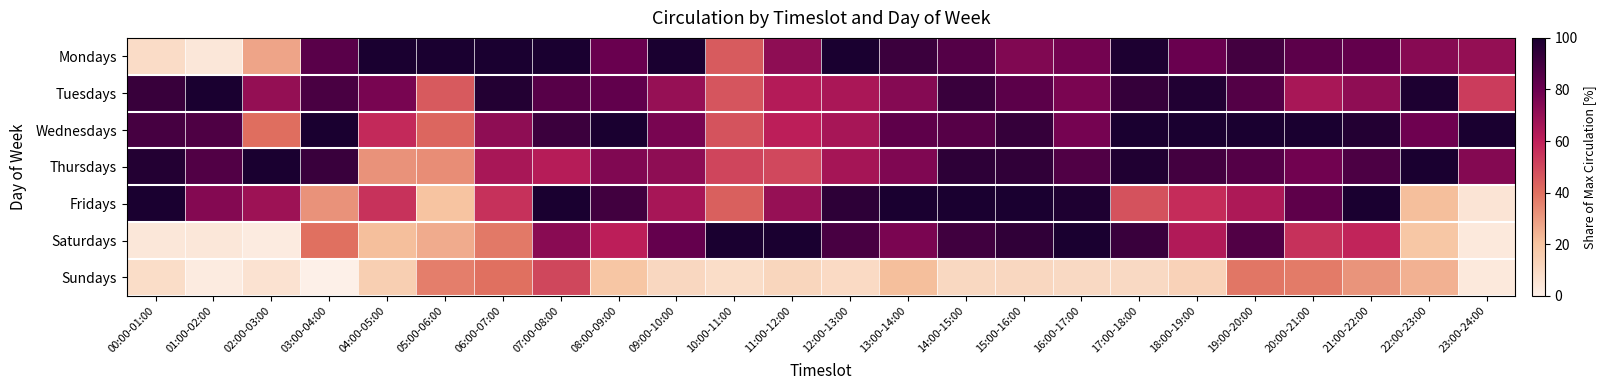

Reading left to right, list all the values displayed in this chart.

Mondays: 00:00-01:00=9.3	01:00-02:00=4.2	02:00-03:00=27.7	03:00-04:00=84.0	04:00-05:00=100.0	05:00-06:00=100.0	06:00-07:00=100.0	07:00-08:00=100.0	08:00-09:00=80.3	09:00-10:00=100.0	10:00-11:00=45.0	11:00-12:00=71.8	12:00-13:00=100.0	13:00-14:00=91.7	14:00-15:00=85.4	15:00-16:00=74.7	16:00-17:00=78.0	17:00-18:00=98.9	18:00-19:00=80.2	19:00-20:00=89.5	20:00-21:00=83.3	21:00-22:00=82.0	22:00-23:00=73.4	23:00-24:00=70.3
Tuesdays: 00:00-01:00=92.4	01:00-02:00=100.0	02:00-03:00=70.2	03:00-04:00=88.0	04:00-05:00=76.6	05:00-06:00=45.7	06:00-07:00=97.4	07:00-08:00=84.6	08:00-09:00=82.1	09:00-10:00=69.5	10:00-11:00=46.8	11:00-12:00=62.8	12:00-13:00=65.1	13:00-14:00=73.6	14:00-15:00=92.0	15:00-16:00=83.8	16:00-17:00=76.5	17:00-18:00=93.3	18:00-19:00=98.0	19:00-20:00=85.8	20:00-21:00=65.5	21:00-22:00=71.1	22:00-23:00=98.9	23:00-24:00=53.1
Wednesdays: 00:00-01:00=88.7	01:00-02:00=86.8	02:00-03:00=40.4	03:00-04:00=100.0	04:00-05:00=57.4	05:00-06:00=42.2	06:00-07:00=71.5	07:00-08:00=91.5	08:00-09:00=100.0	09:00-10:00=76.9	10:00-11:00=47.2	11:00-12:00=60.6	12:00-13:00=66.0	13:00-14:00=83.1	14:00-15:00=85.1	15:00-16:00=93.4	16:00-17:00=77.6	17:00-18:00=100.0	18:00-19:00=100.0	19:00-20:00=100.0	20:00-21:00=100.0	21:00-22:00=97.5	22:00-23:00=79.1	23:00-24:00=100.0
Thursdays: 00:00-01:00=97.5	01:00-02:00=86.3	02:00-03:00=100.0	03:00-04:00=92.0	04:00-05:00=31.9	05:00-06:00=32.9	06:00-07:00=65.4	07:00-08:00=62.4	08:00-09:00=74.7	09:00-10:00=71.8	10:00-11:00=50.6	11:00-12:00=50.0	12:00-13:00=66.1	13:00-14:00=75.2	14:00-15:00=94.9	15:00-16:00=94.3	16:00-17:00=86.5	17:00-18:00=98.3	18:00-19:00=89.7	19:00-20:00=85.3	20:00-21:00=78.5	21:00-22:00=87.3	22:00-23:00=100.0	23:00-24:00=74.1
Fridays: 00:00-01:00=100.0	01:00-02:00=74.2	02:00-03:00=68.1	03:00-04:00=32.0	04:00-05:00=55.3	05:00-06:00=19.7	06:00-07:00=55.7	07:00-08:00=99.8	08:00-09:00=90.1	09:00-10:00=65.9	10:00-11:00=44.1	11:00-12:00=69.9	12:00-13:00=95.3	13:00-14:00=100.0	14:00-15:00=100.0	15:00-16:00=100.0	16:00-17:00=98.6	17:00-18:00=47.5	18:00-19:00=57.0	19:00-20:00=64.4	20:00-21:00=82.8	21:00-22:00=100.0	22:00-23:00=21.2	23:00-24:00=5.2
Saturdays: 00:00-01:00=3.9	01:00-02:00=4.2	02:00-03:00=2.1	03:00-04:00=40.0	04:00-05:00=21.3	05:00-06:00=26.0	06:00-07:00=37.9	07:00-08:00=72.7	08:00-09:00=60.7	09:00-10:00=81.4	10:00-11:00=100.0	11:00-12:00=100.0	12:00-13:00=88.4	13:00-14:00=76.2	14:00-15:00=90.4	15:00-16:00=94.2	16:00-17:00=100.0	17:00-18:00=91.9	18:00-19:00=63.6	19:00-20:00=86.3	20:00-21:00=55.5	21:00-22:00=58.7	22:00-23:00=18.6	23:00-24:00=3.4
Sundays: 00:00-01:00=8.8	01:00-02:00=2.1	02:00-03:00=6.4	03:00-04:00=0.0	04:00-05:00=14.9	05:00-06:00=36.4	06:00-07:00=40.1	07:00-08:00=50.1	08:00-09:00=18.9	09:00-10:00=11.0	10:00-11:00=8.7	11:00-12:00=11.9	12:00-13:00=10.0	13:00-14:00=21.4	14:00-15:00=10.6	15:00-16:00=11.3	16:00-17:00=10.5	17:00-18:00=10.4	18:00-19:00=13.7	19:00-20:00=38.4	20:00-21:00=37.2	21:00-22:00=31.5	22:00-23:00=24.6	23:00-24:00=3.5